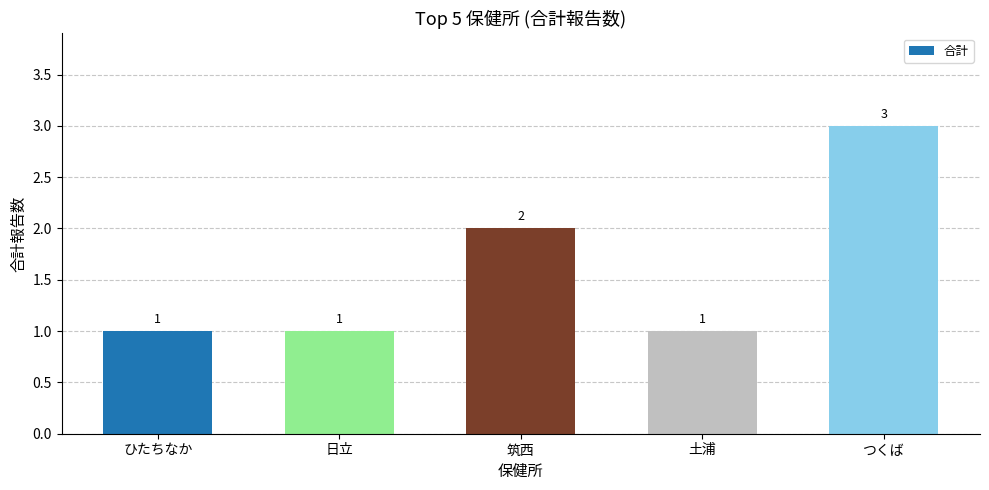

What is the greatest value displayed?

3